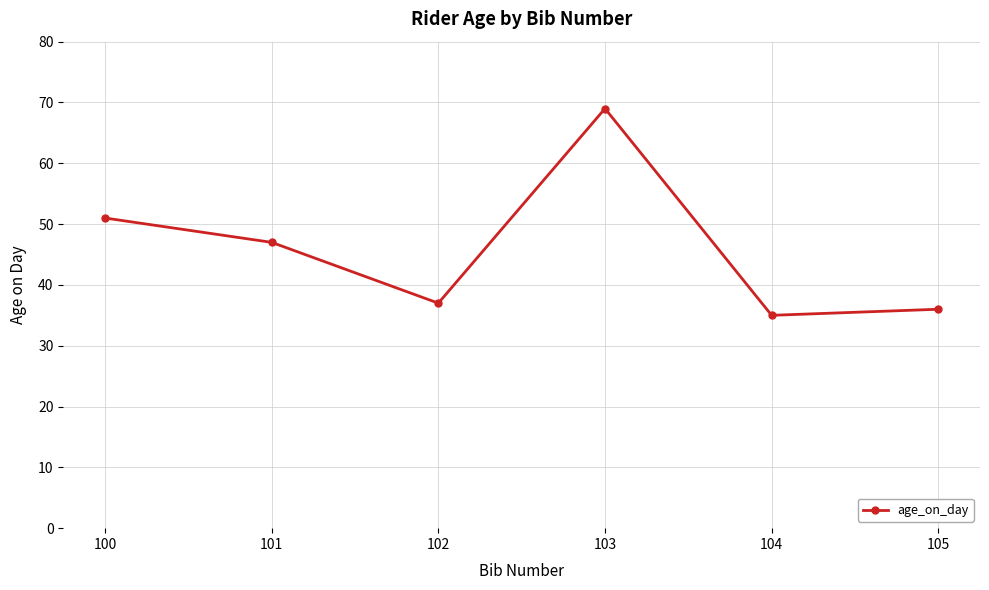

The chart shows a value of 37 at 102. True or false?

True